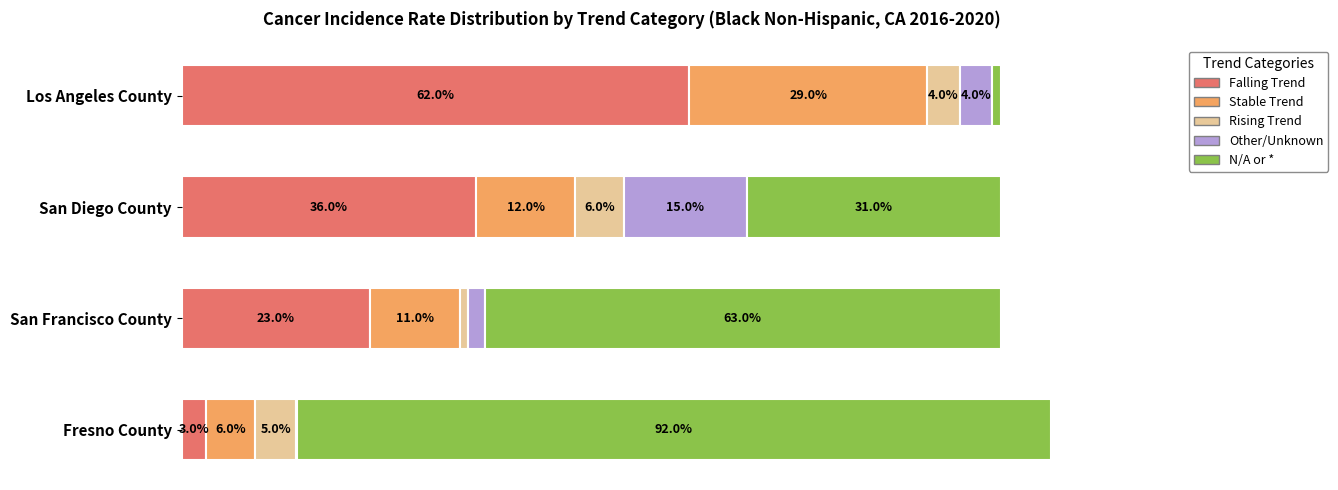

Which category has the highest value in the Falling Trend series?

Los Angeles County